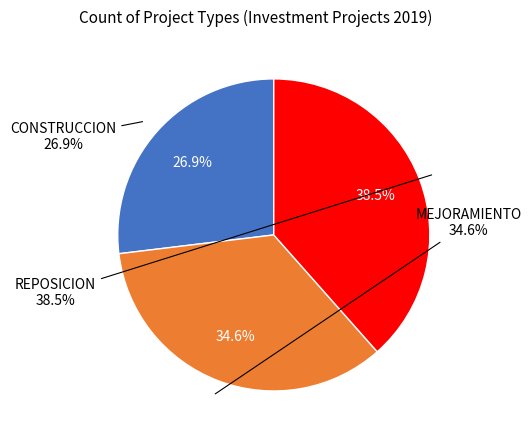

To the nearest percent, what percentage of the pie is CONSTRUCCION?

27%